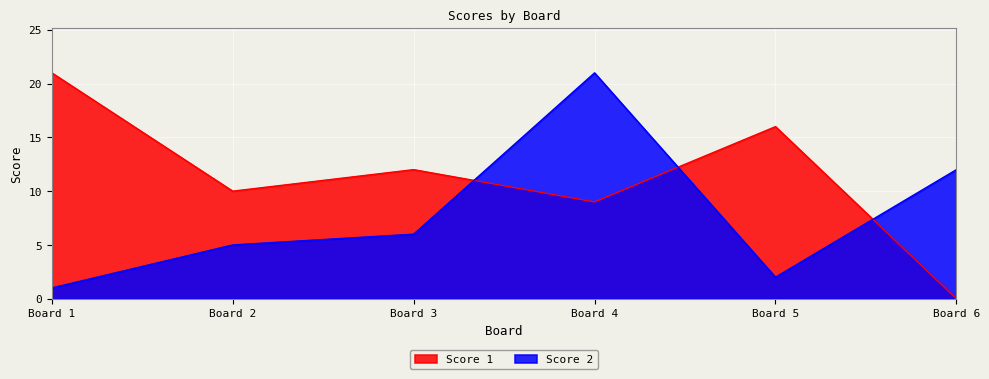

Where does the Score 1 series first go above 12?

Board 1